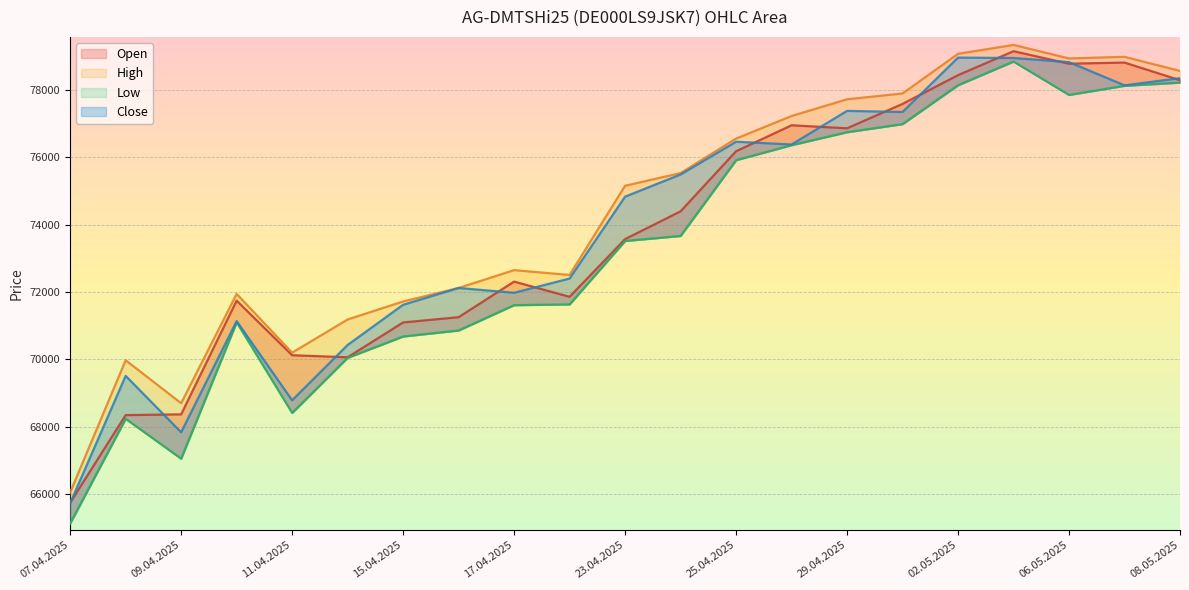

The value of Close at 02.05.2025 is 18552. True or false?

False